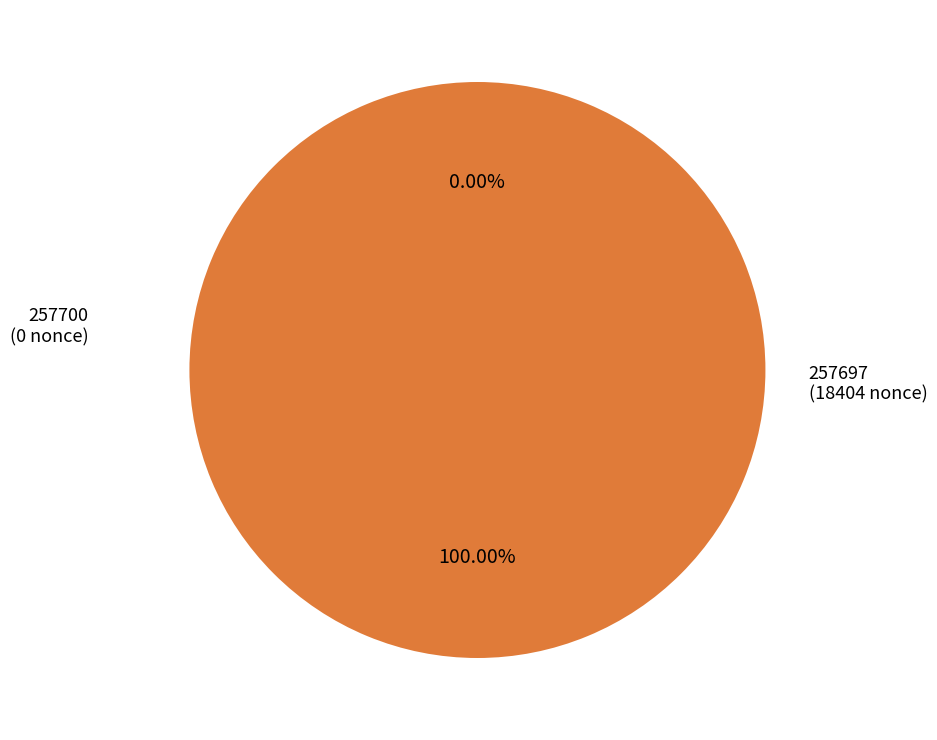

Which slice is the largest?

257697